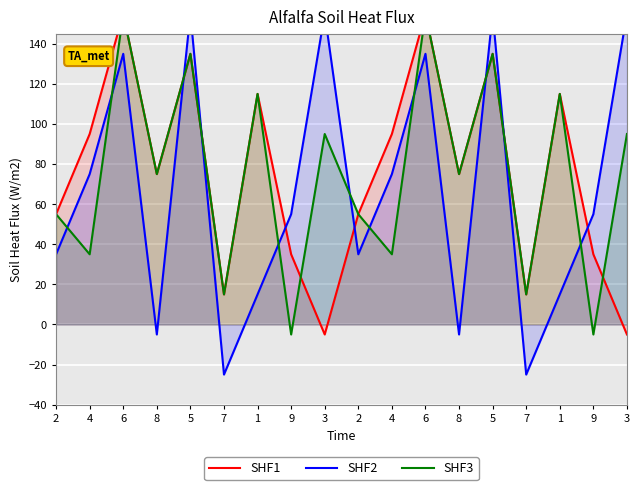

At 6, list the series in order from largest to smallest.

SHF1, SHF3, SHF2